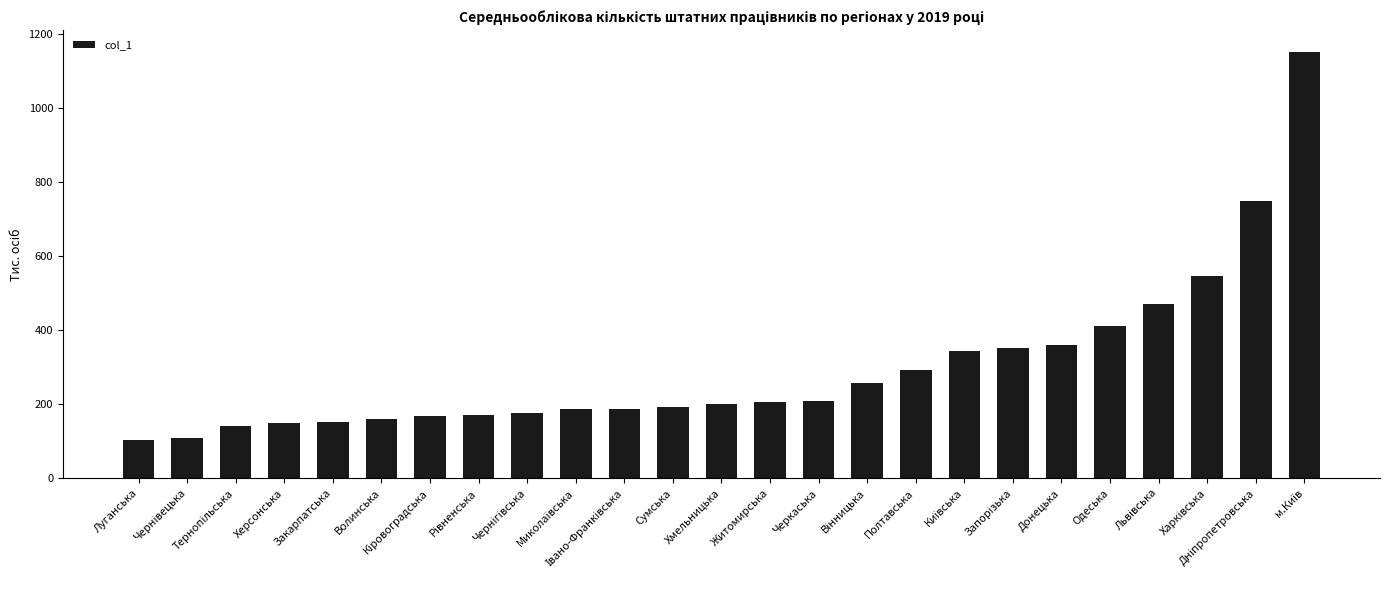

Count the number of categories in the chart.

25